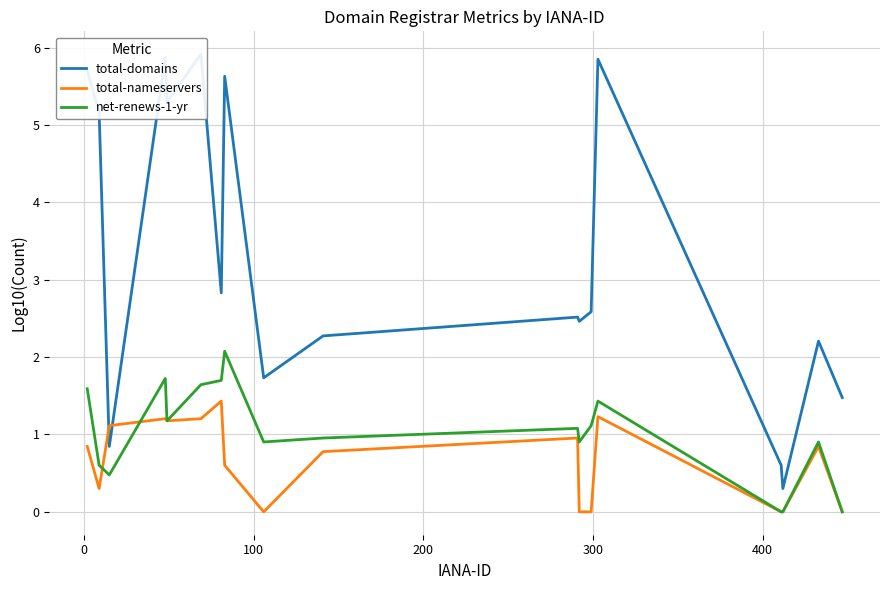

What is the maximum value for total-nameservers?

1.4